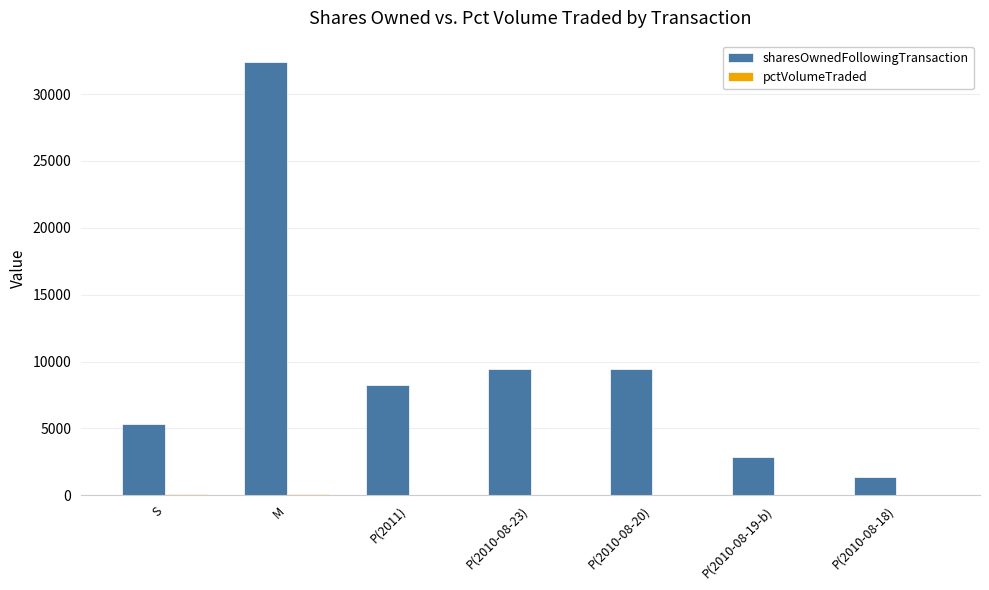

True or false: sharesOwnedFollowingTransaction has a value of 11451 at P(2011).

False